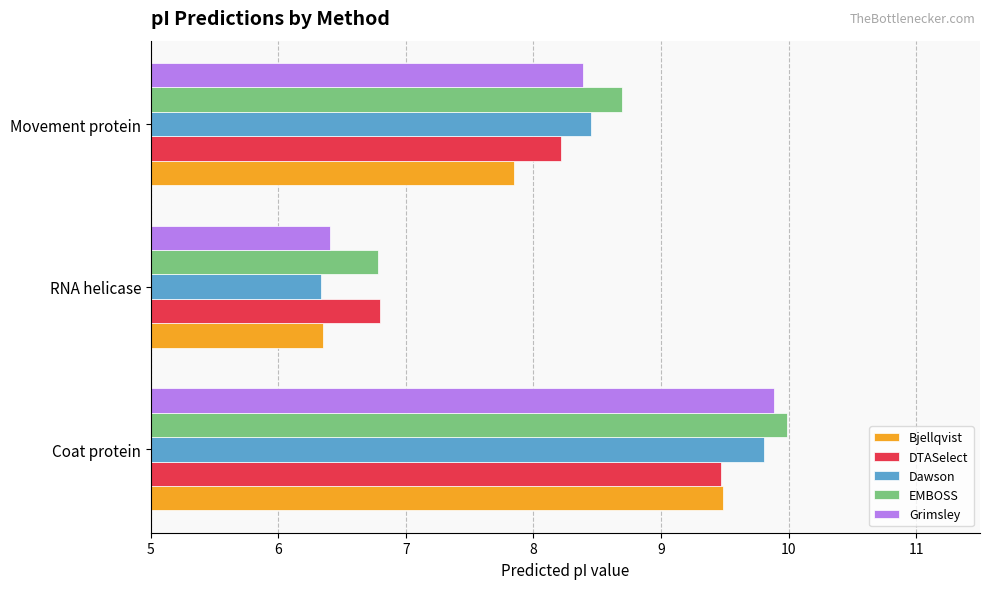

At which category is the sum across all series the highest?

Coat protein